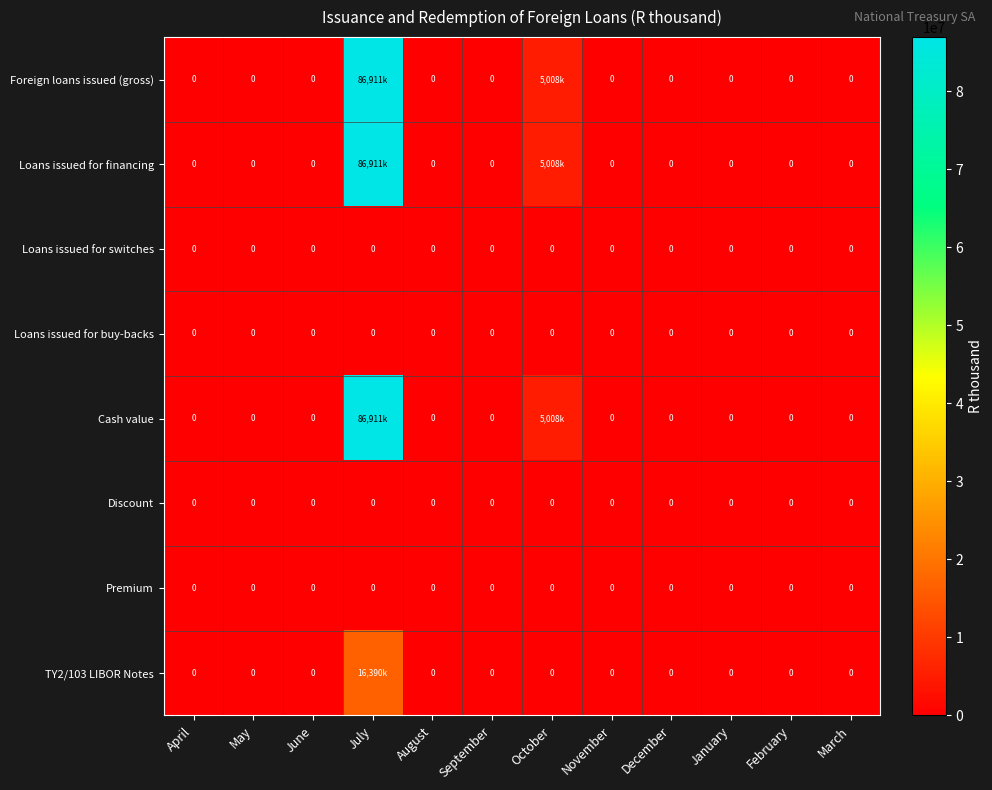

At how many categories does at least one series exceed 48280176?

1